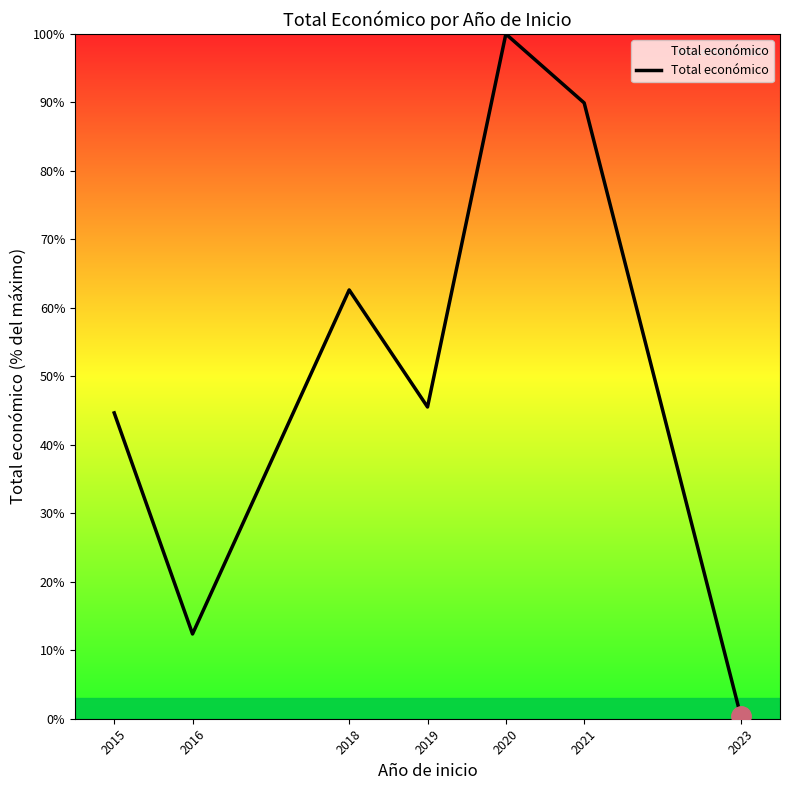

True or false: the data shows 44.7 at 2015.

True